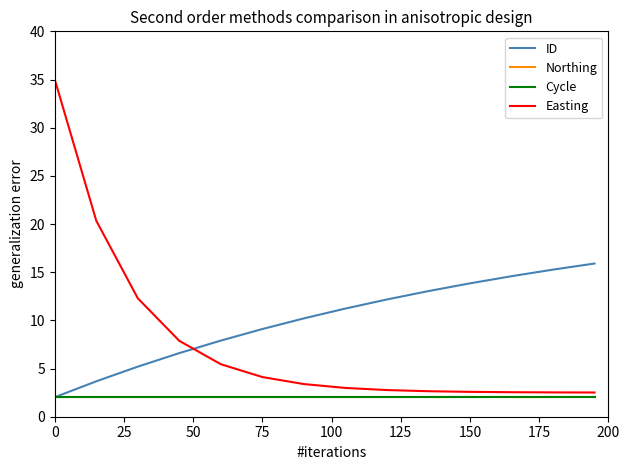

Does the chart display data point markers on the line(s)?

No